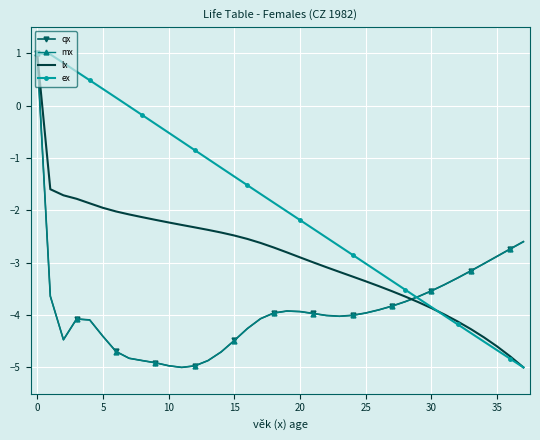

What is the minimum value shown in the chart?

-5.0